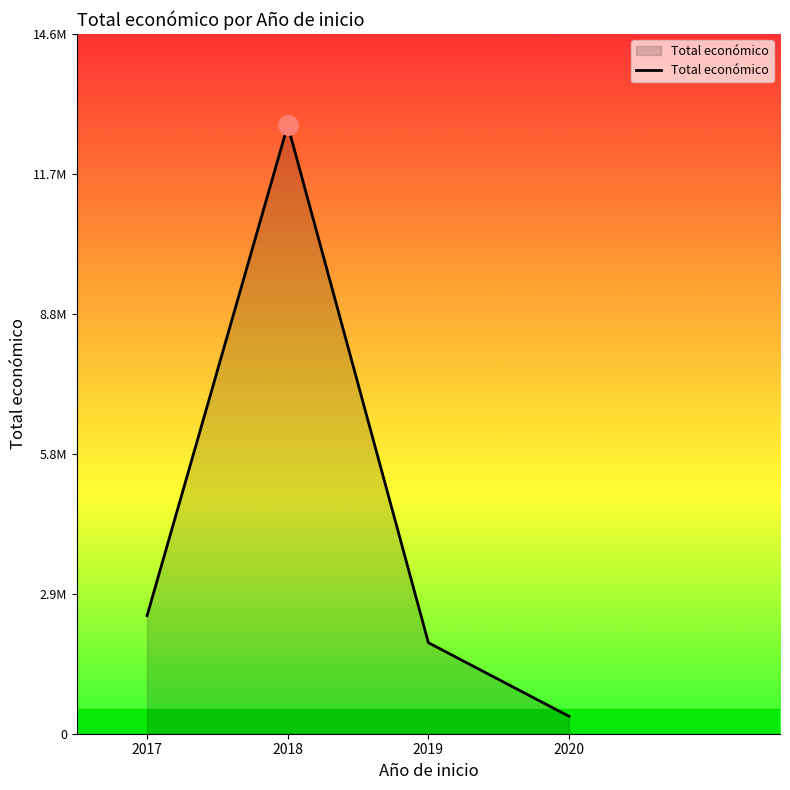

The chart shows a value of 2464572 at 2017. True or false?

True